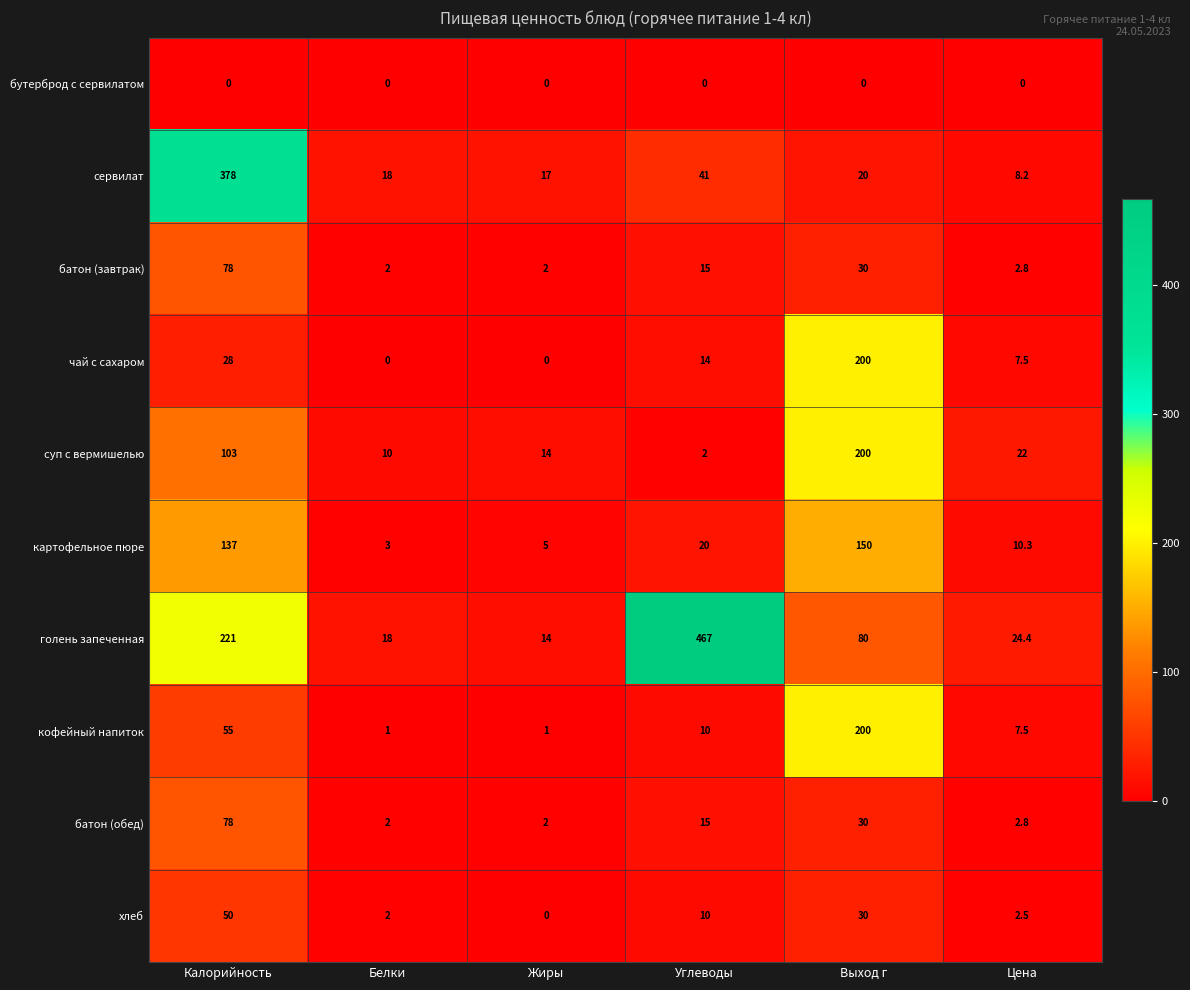

At how many categories does at least one series exceed 120?

3